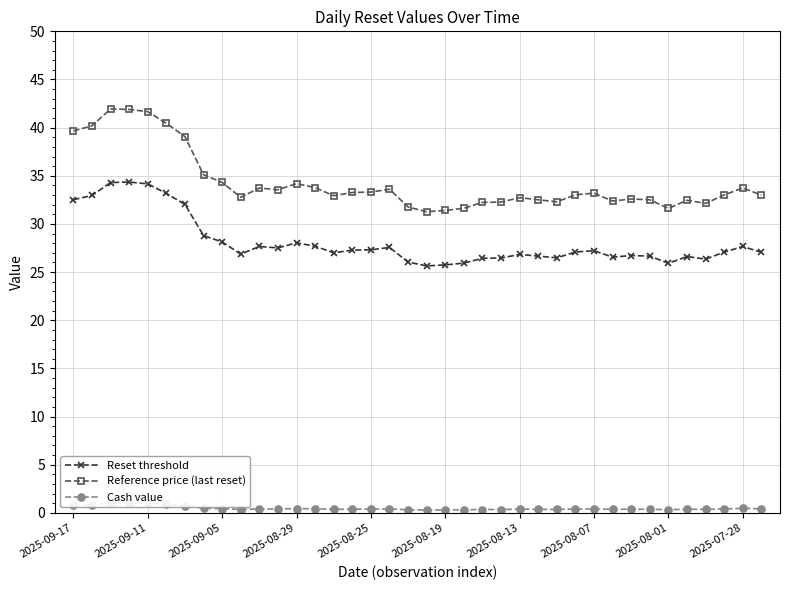

What is the approximate value of Cash value at 13?

0.4